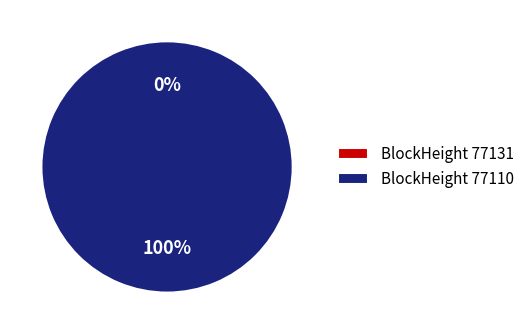

To the nearest percent, what is the difference between the largest and smallest slice percentages?

100%